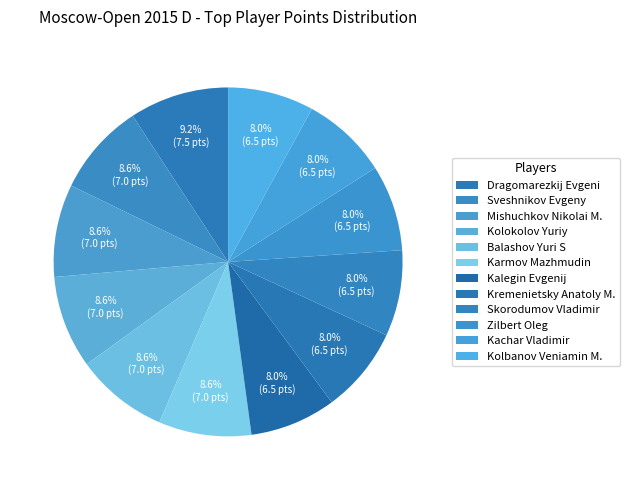

Count the number of slices in the pie.

12